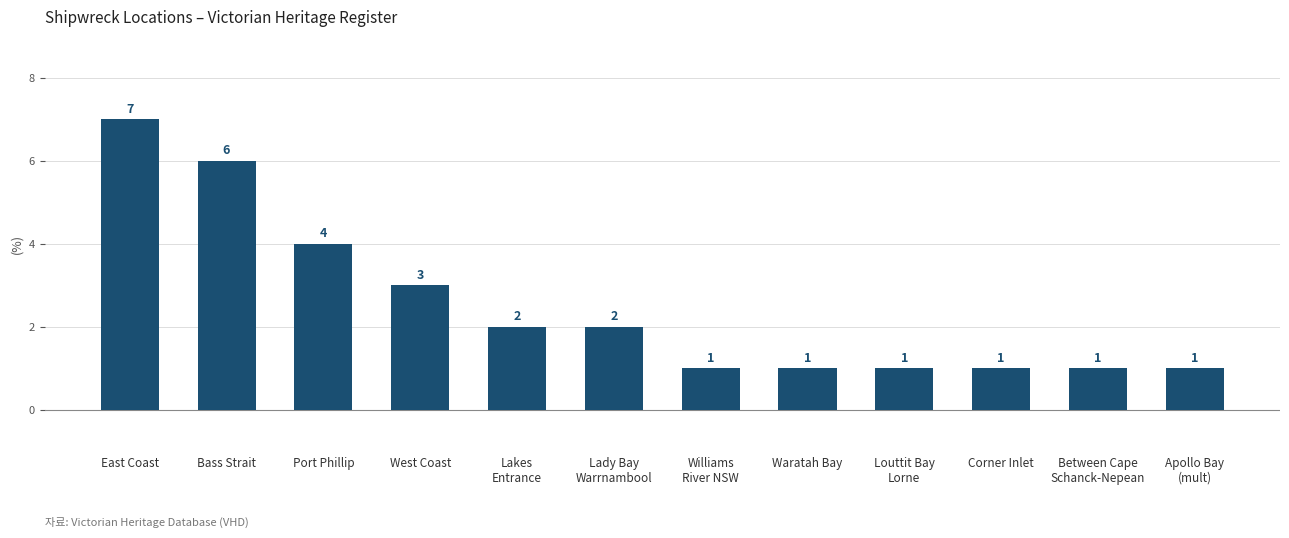

What is the difference between the second highest and minimum values?

5